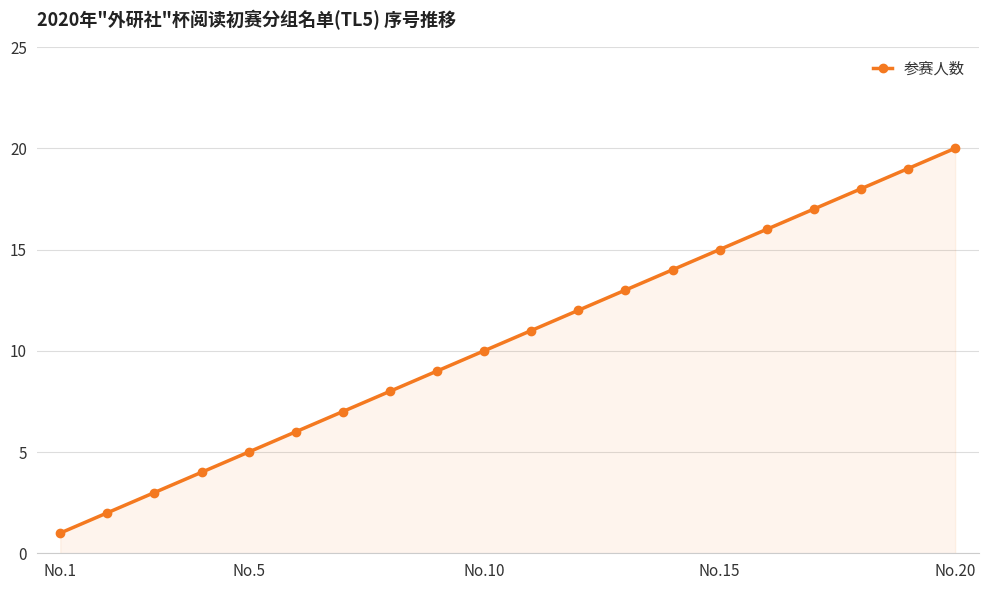

Reading left to right, list all the values displayed in this chart.

1	2	3	4	5	6	7	8	9	10	11	12	13	14	15	16	17	18	19	20